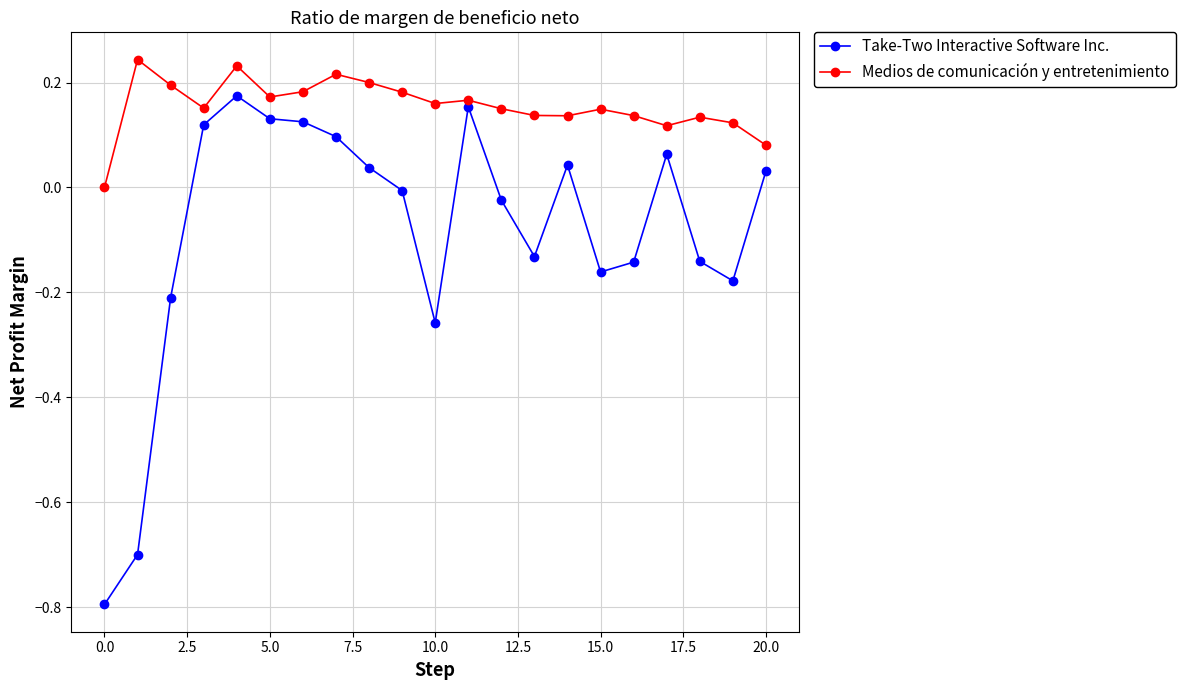

Which series has the widest spread of values?

Take-Two Interactive Software Inc.